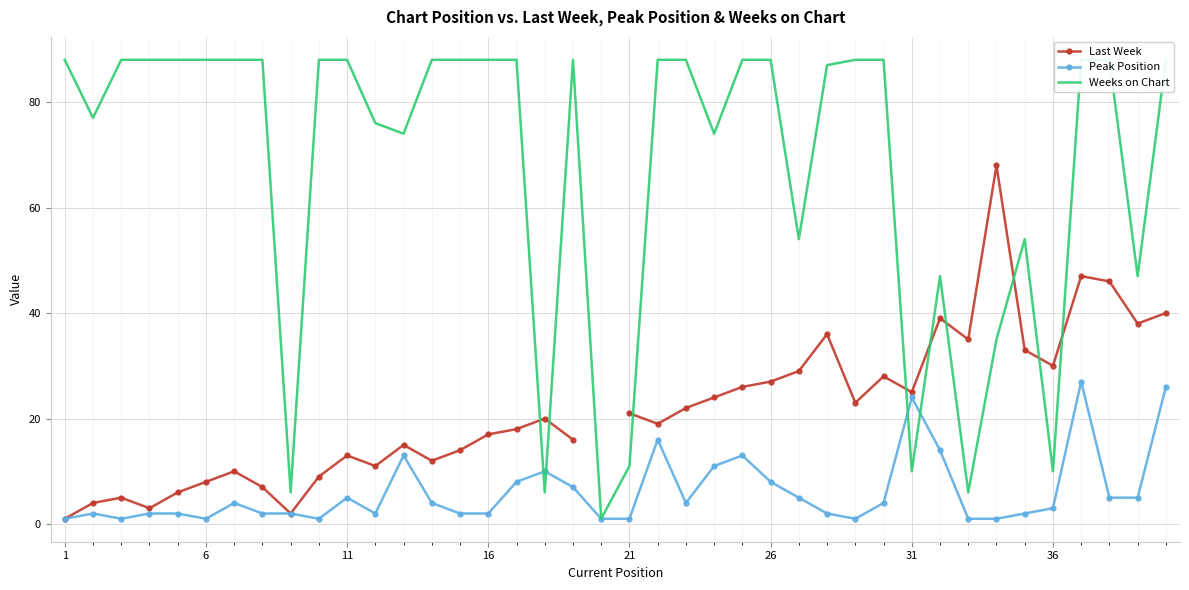

True or false: Peak Position has more than 0 points higher than both neighbors.

True